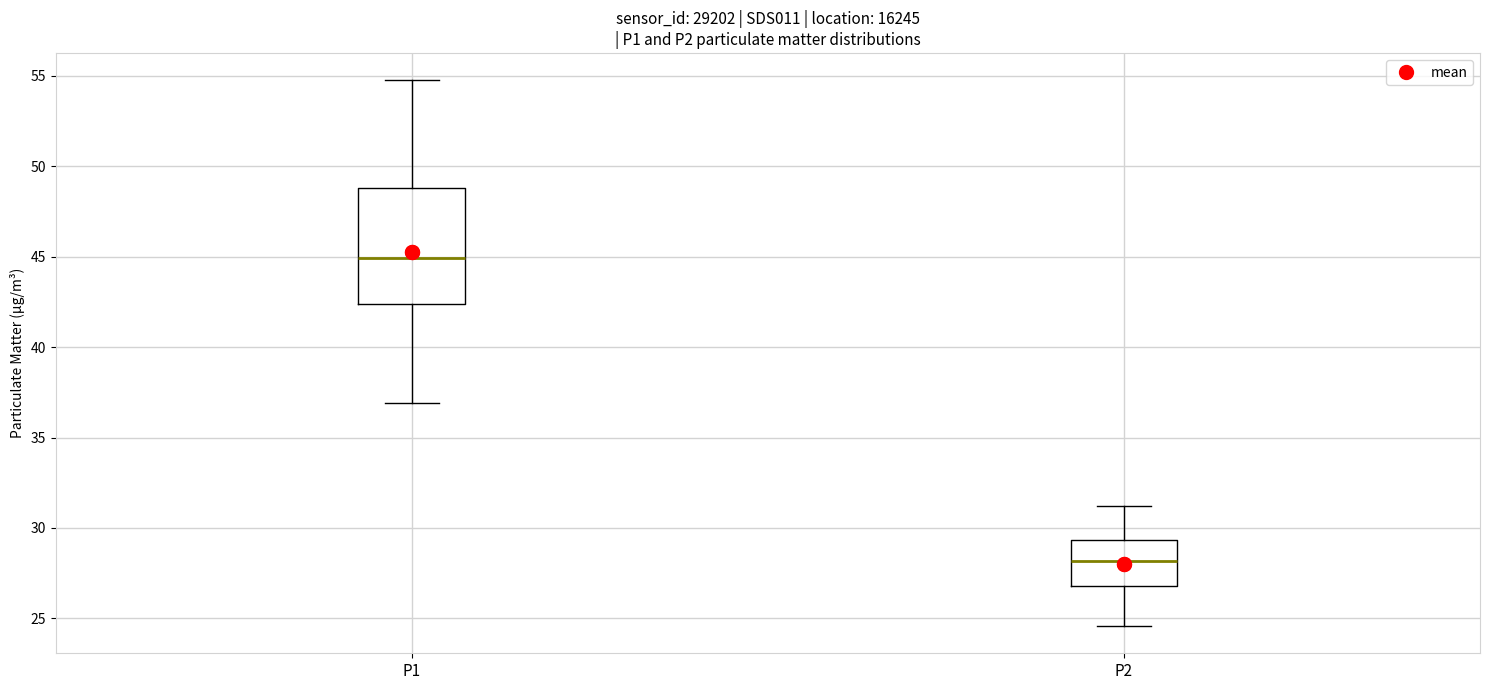

Where does the median line of the box for P1 sit on the y-axis? The values are not printed on the chart, so give them approximately, as read against the axis.

45.0